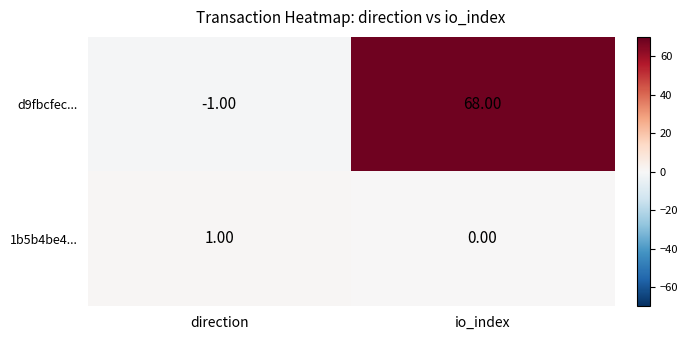

Rank the series by their average value, from highest to lowest.

d9fbcfec..., 1b5b4be4...